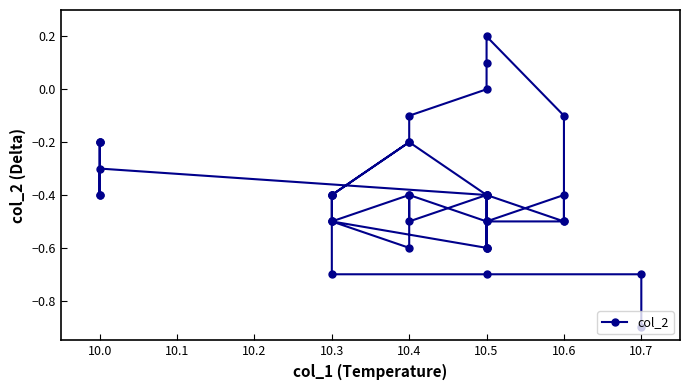

How many points are higher than both their immediate neighbors (excluding endpoints)?

7